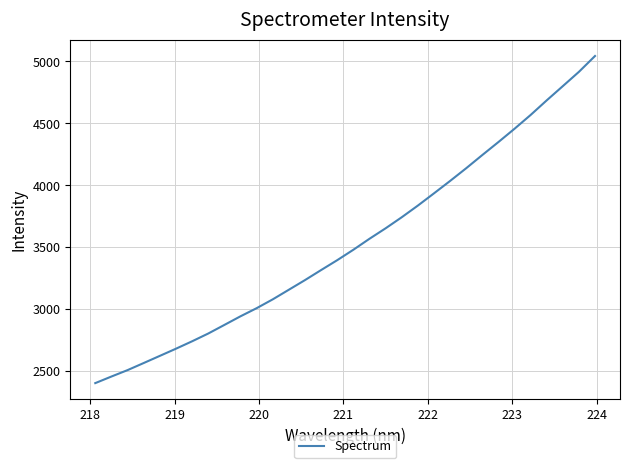

What is the greatest value displayed?

5044.0